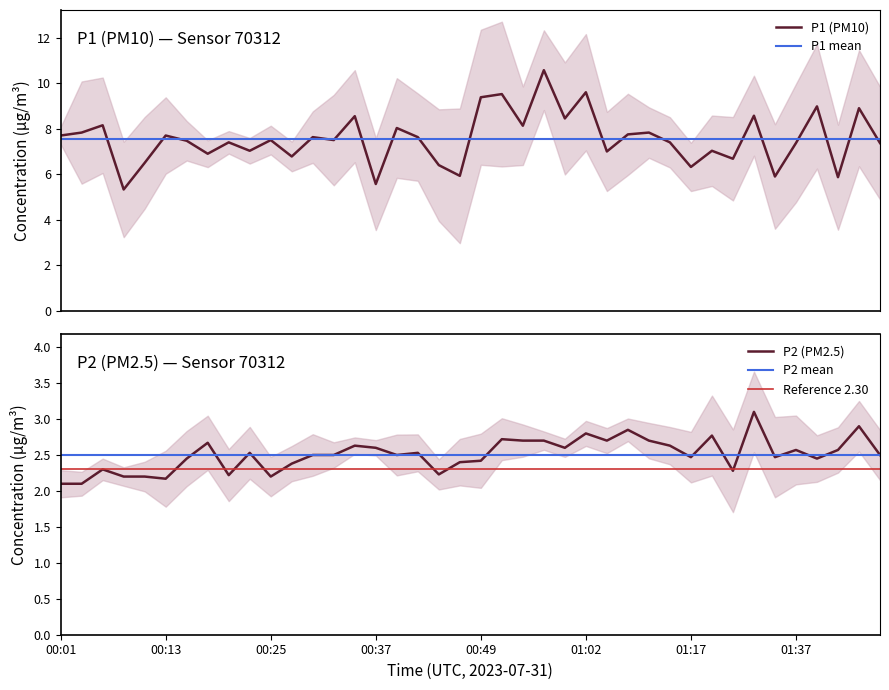

Is the value of P2 (PM2.5) at 01:37 greater than the value of P1 (PM10) at 00:44?

No